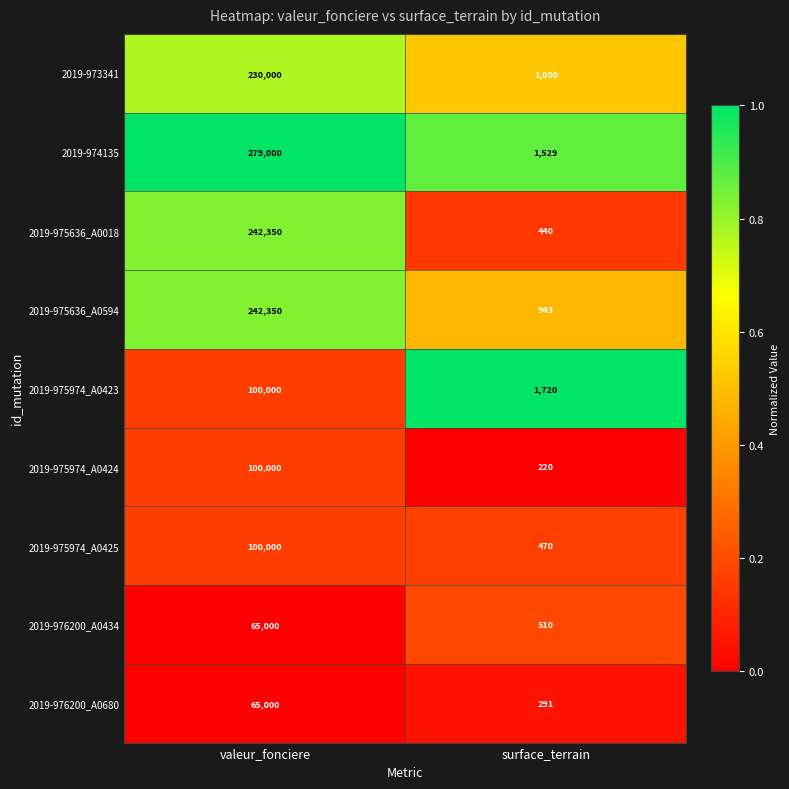

Which series has the largest range (max minus min)?

2019-974135